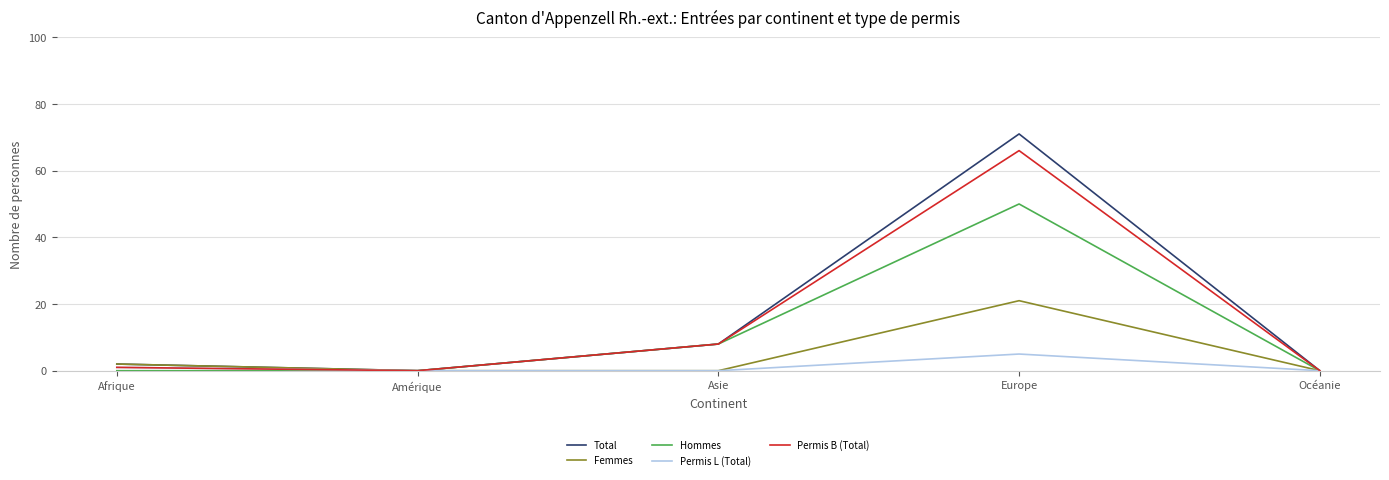

What position from the left is Europe?

4